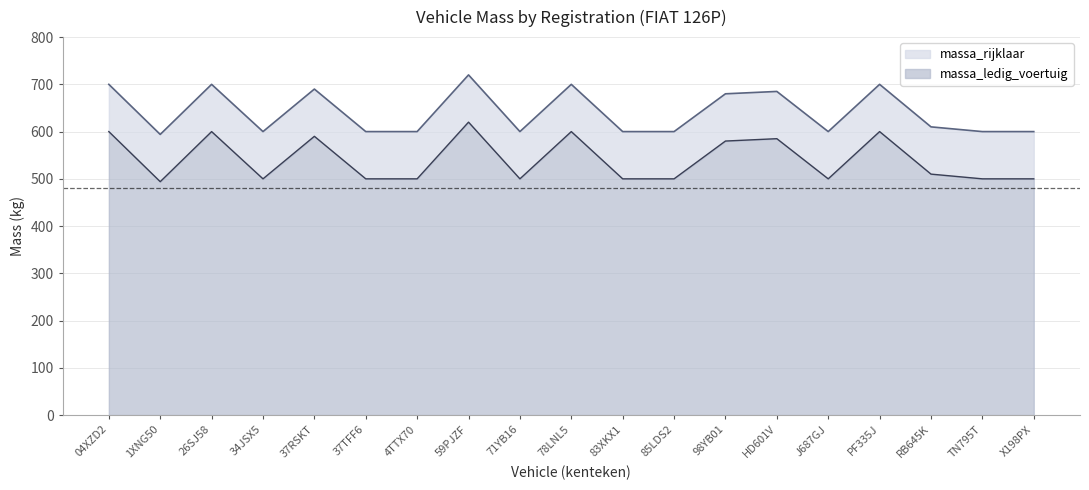

The value of massa_ledig_voertuig at 4TTX70 is 500. True or false?

True